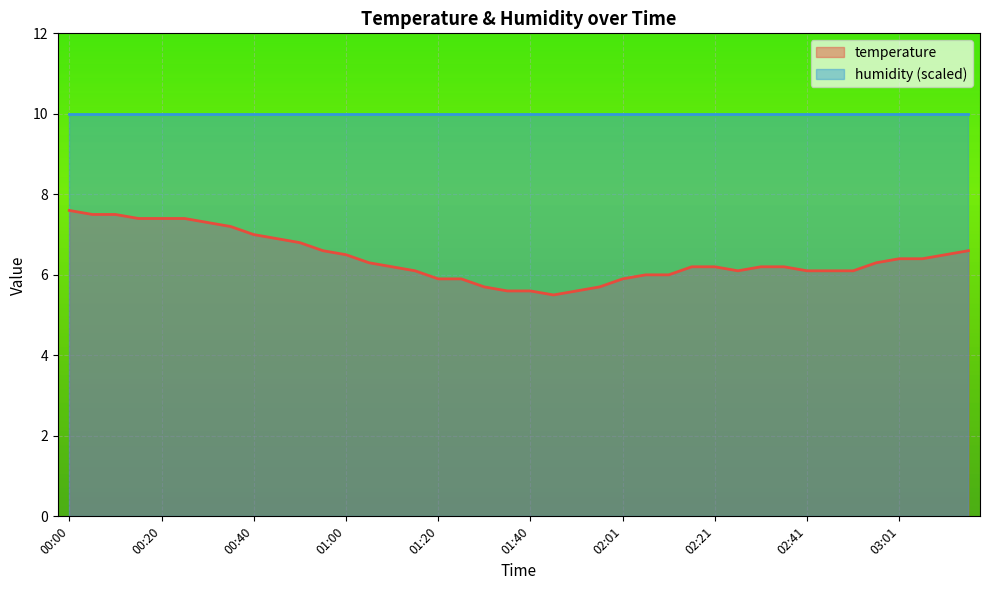

At which category does the data reach its first local valley?

01:46